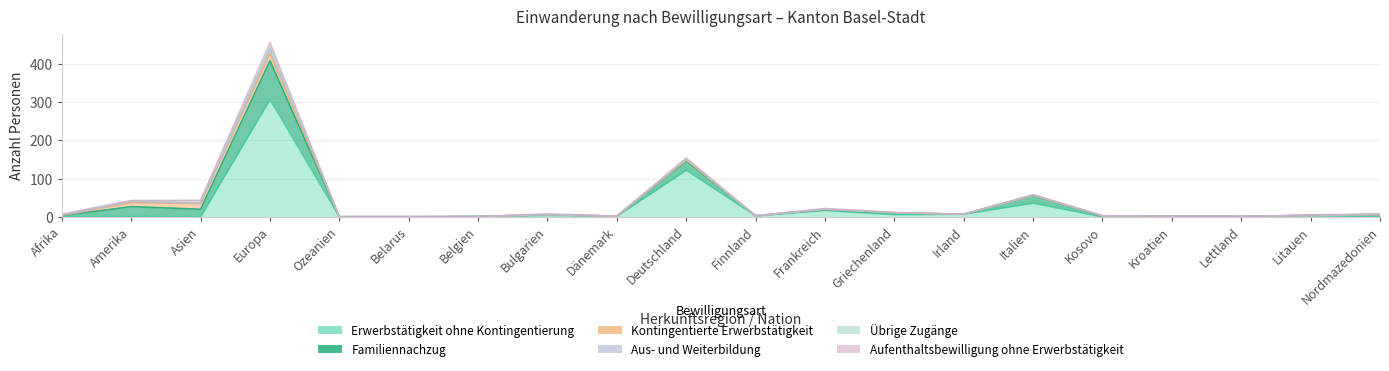

How many positive values does the Familiennachzug series have?

11